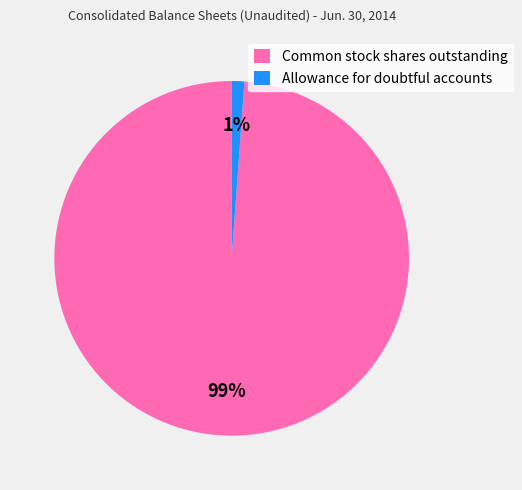

How many segments does this pie chart have?

2